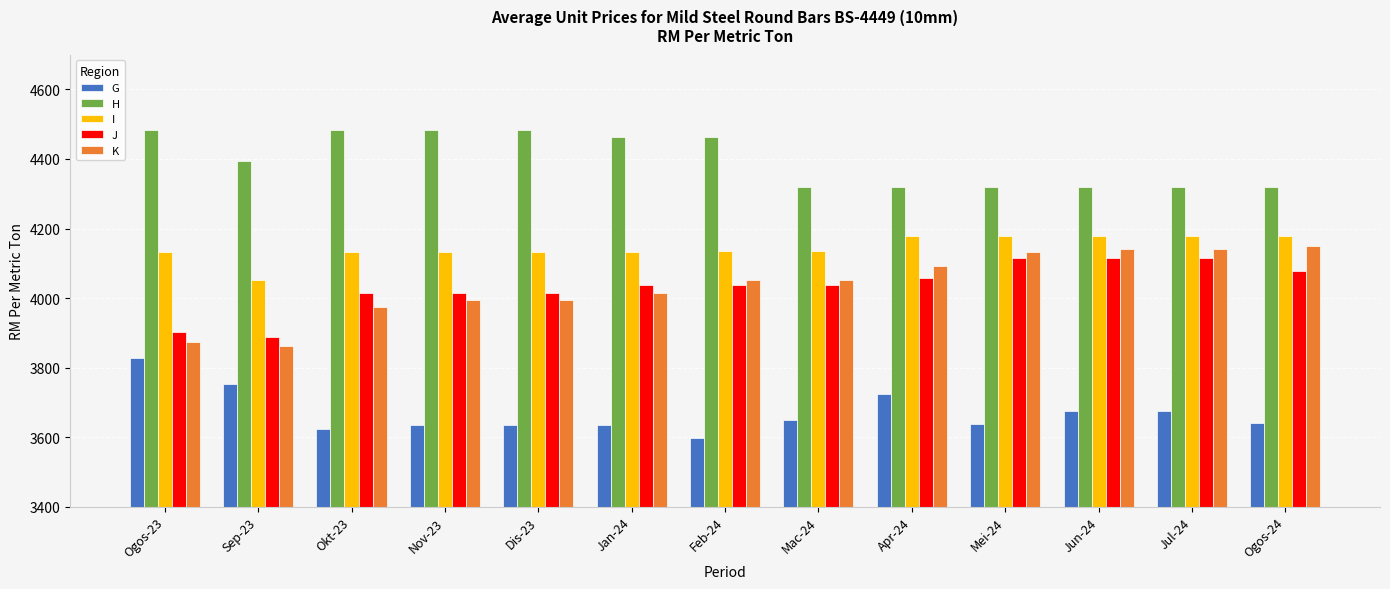

What is the approximate value of I at Feb-24?

4134.7